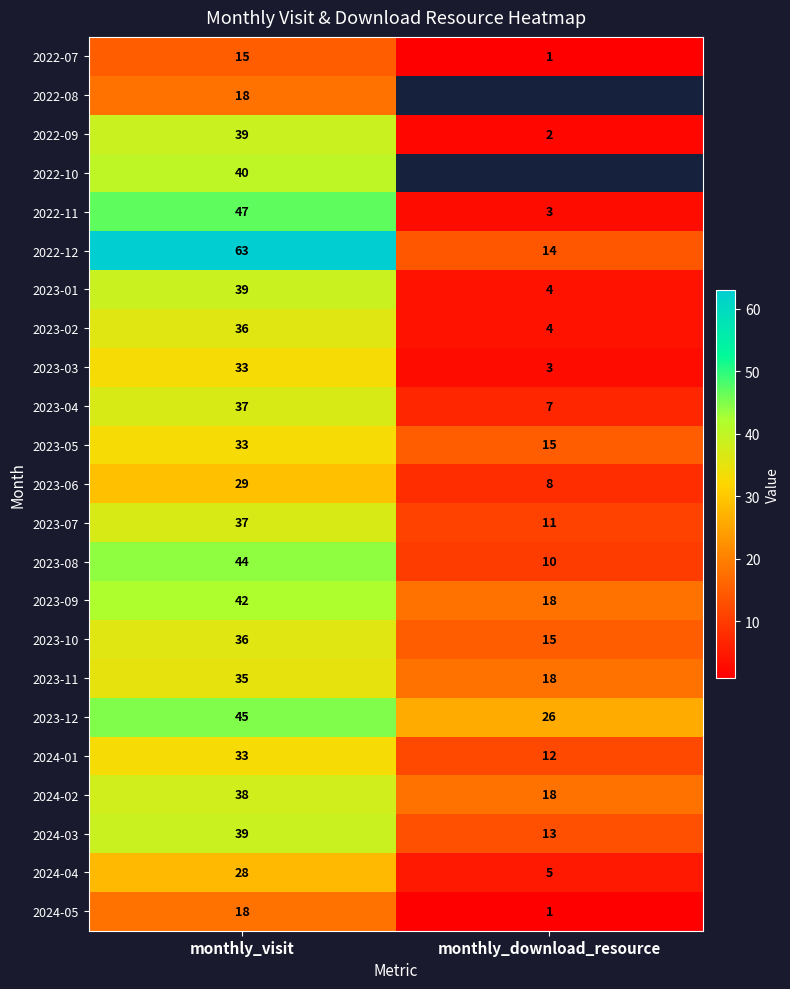

What is the sum of all 2023-07 values?

48